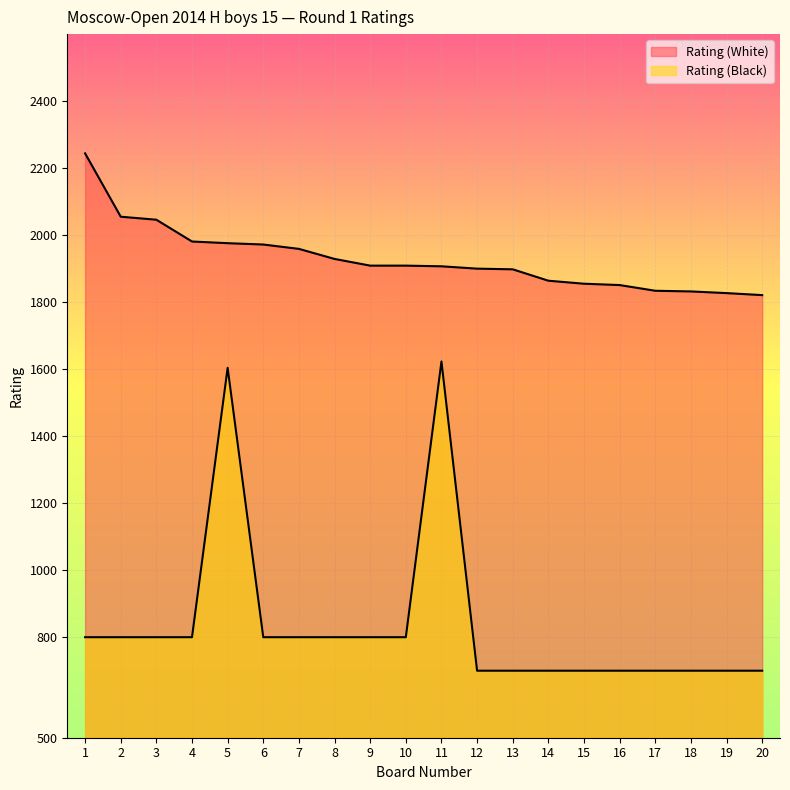

What is the average value of the Rating (White) series?

1928